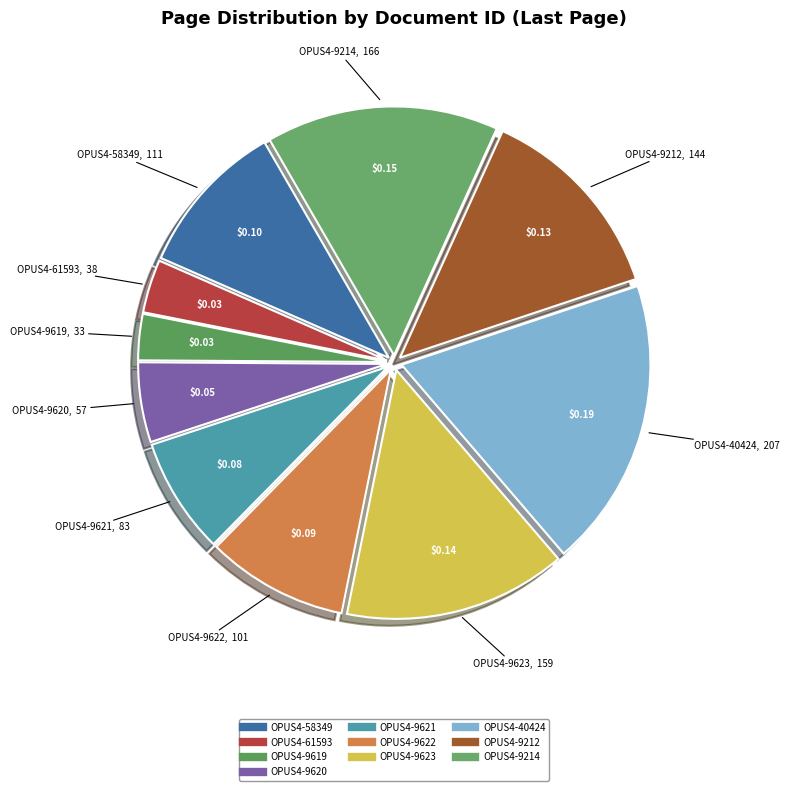

Does any single category account for the majority?

No